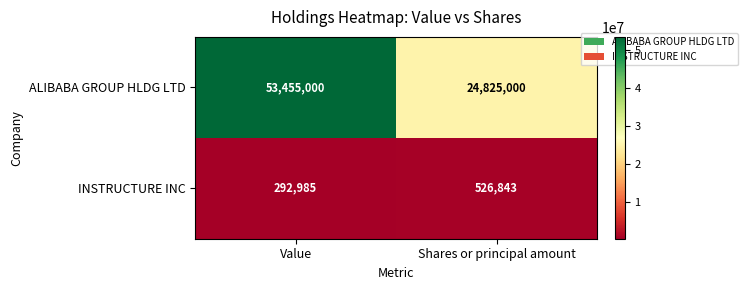

Which series has the largest total across all categories?

ALIBABA GROUP HLDG LTD